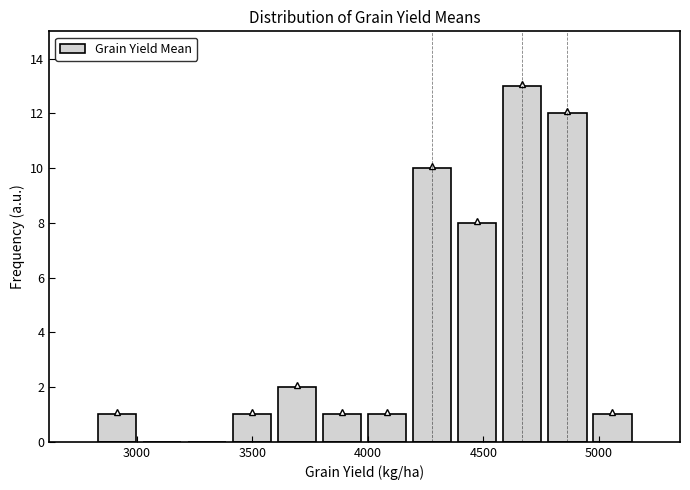

Read against the x-axis, roughly where is the centre of the tallest bar?

4650